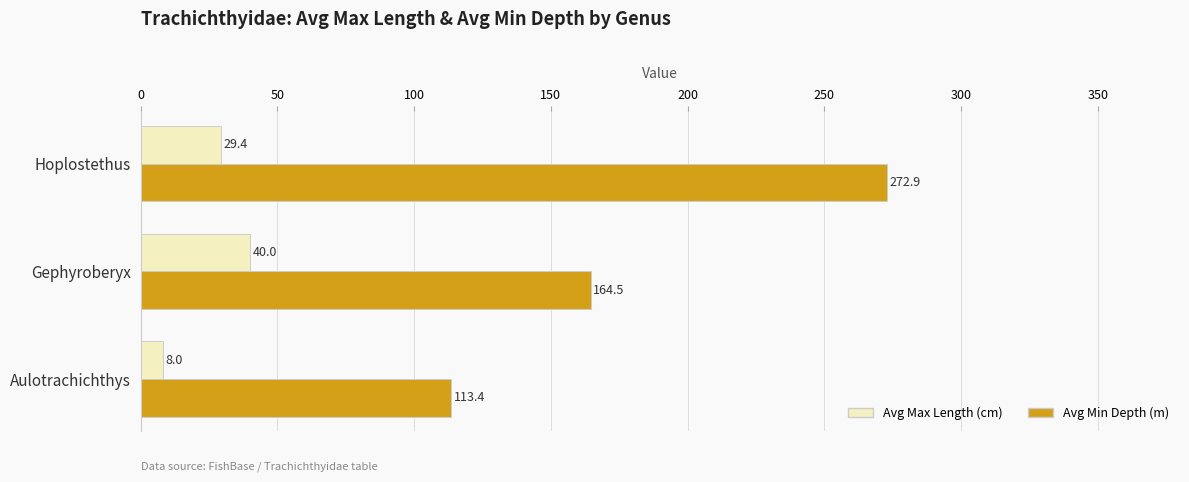

What are all the series names shown in the legend?

Avg Max Length (cm), Avg Min Depth (m)